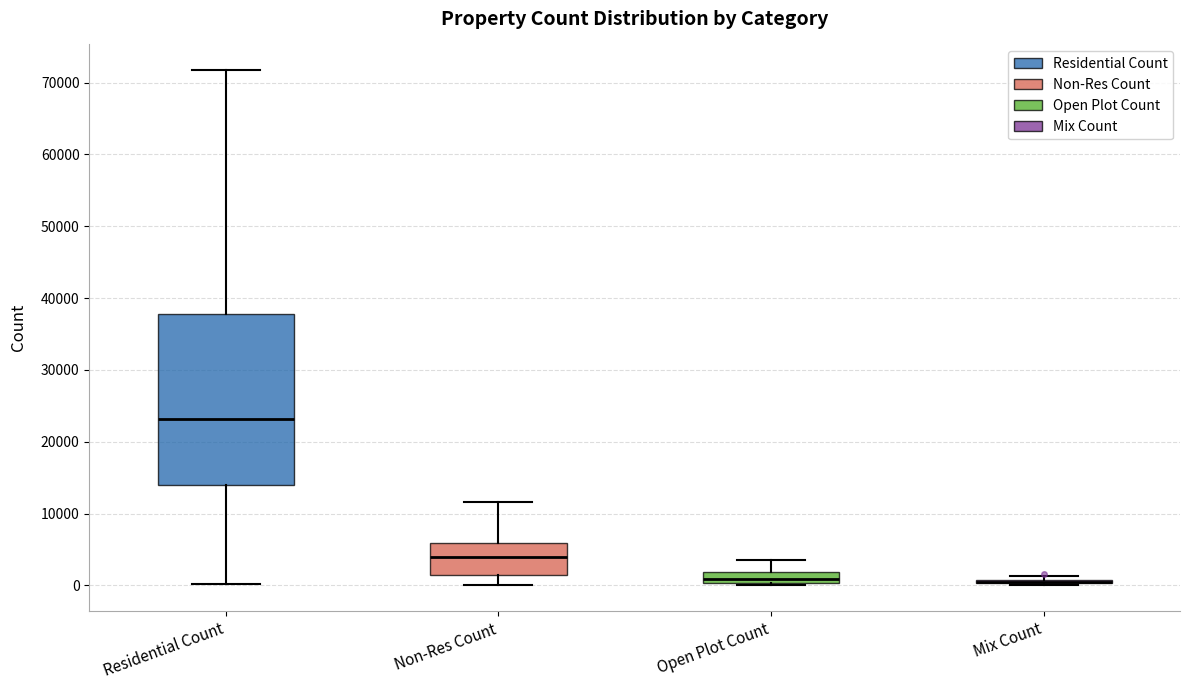

Reading left to right, read every box against the y-axis: the position of its median line, the range the box covers, and the ends of its whiskers. The values are not printed on the chart, so give them approximately, as read against the axis.

Residential Count: median 23000, box 14000 to 38000, whiskers 0 to 72000
Non-Res Count: median 4000, box 1000 to 6000, whiskers 0 to 12000
Open Plot Count: median 1000, box 0 to 2000, whiskers 0 to 4000
Mix Count: box collapsed to a line at 1000, whiskers 0 to 1000